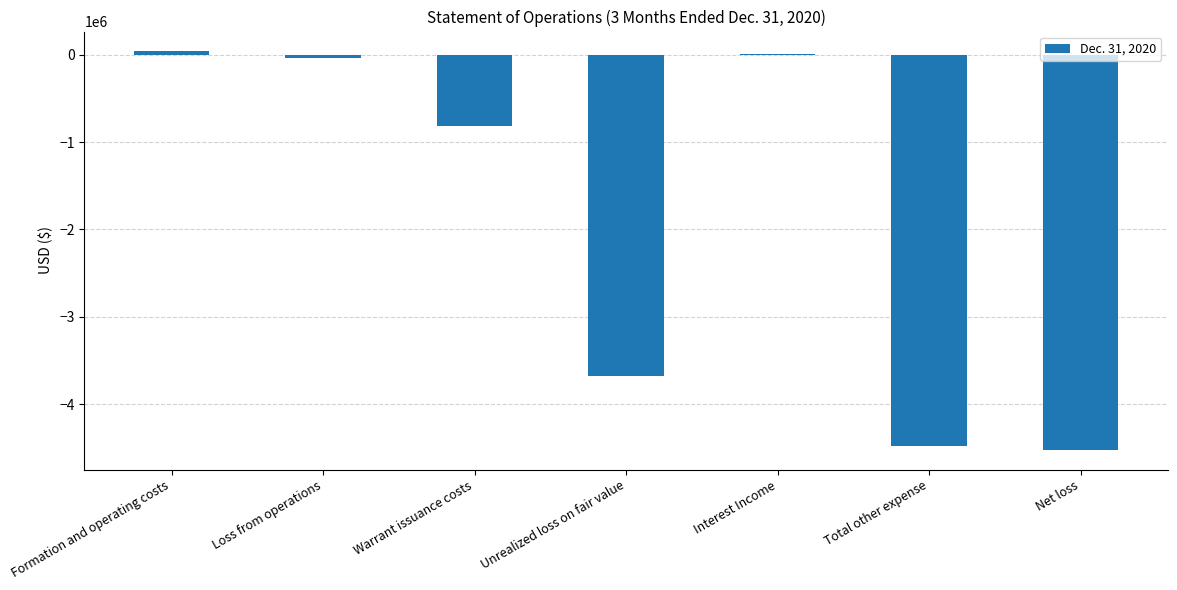

Reading left to right, list all the values displayed in this chart.

Formation and operating costs=35790	Loss from operations=-35790	Warrant issuance costs=-816060	Unrealized loss on fair value=-3675000	Interest Income=9968	Total other expense=-4481092	Net loss=-4516882